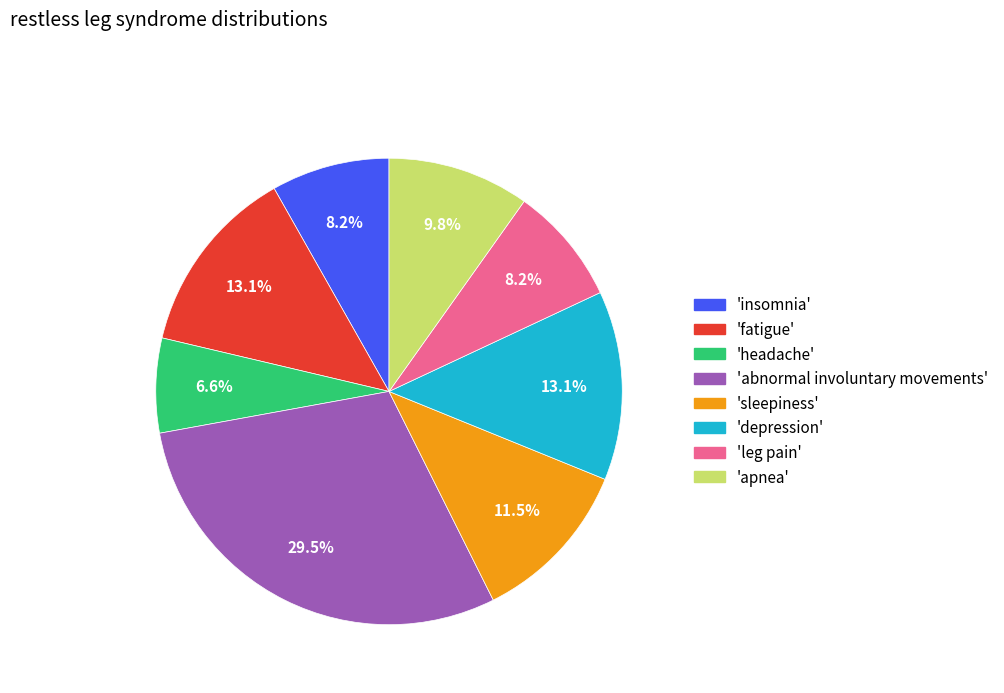

Is there a majority slice in this chart?

No